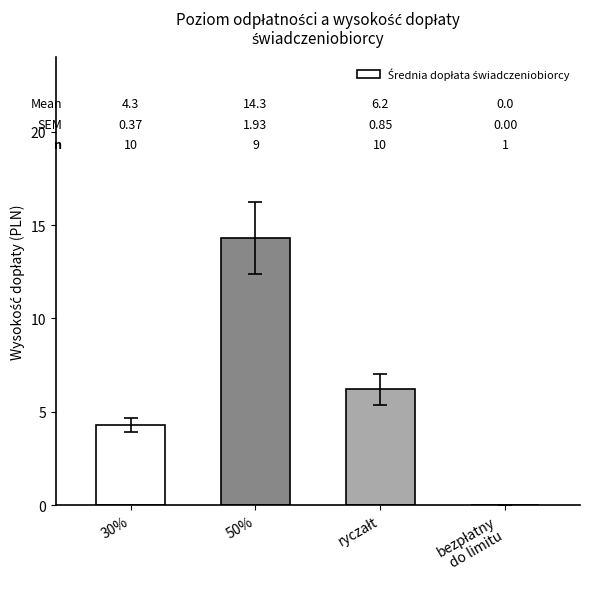

Reading left to right, transcribe all the data shown in this chart.

4.3	14.3	6.2	0.0